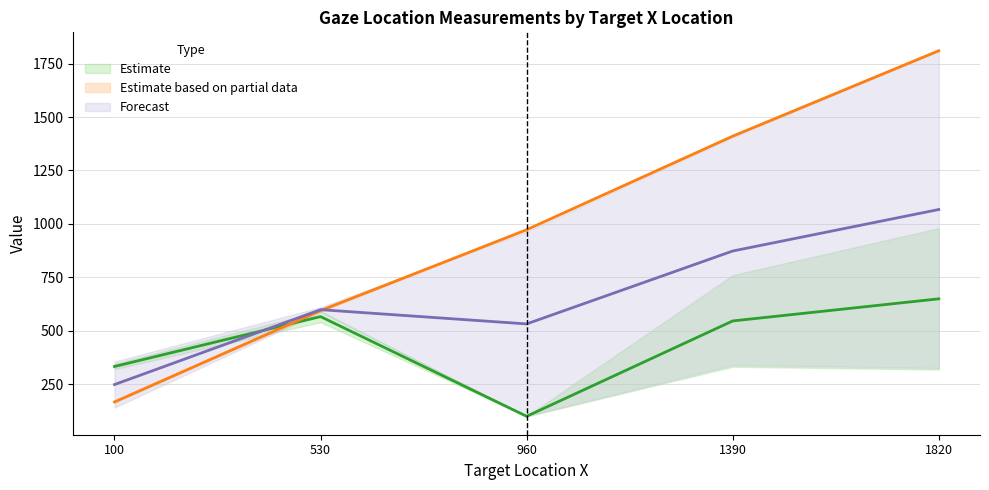

What is the maximum value for Gaze_loc_y?

609.8